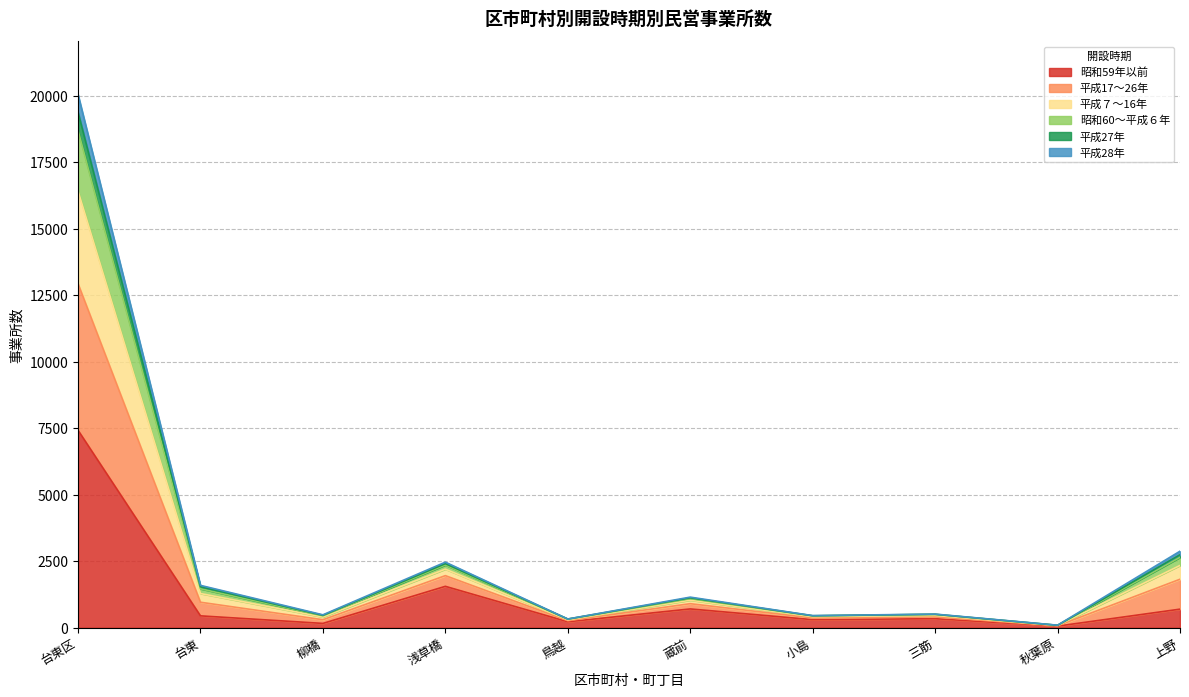

At how many categories does at least one series exceed 3222?

1